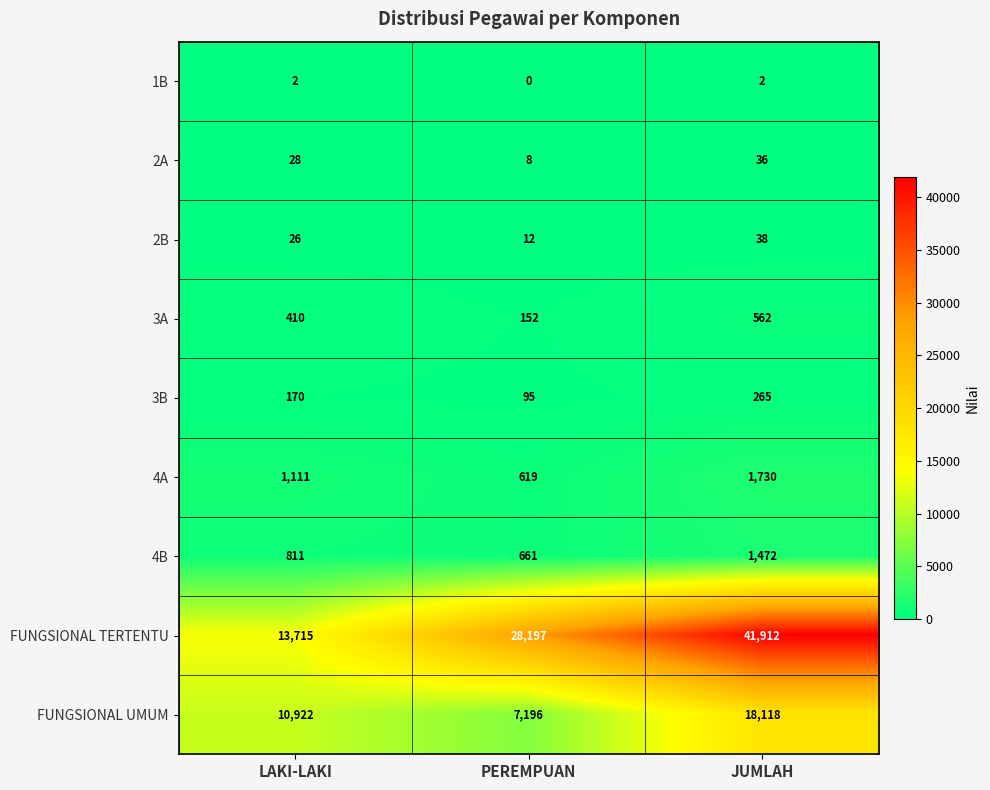

Reading right to left, list all the values displayed in this chart.

1B: JUMLAH=2	PEREMPUAN=0	LAKI-LAKI=2
2A: JUMLAH=36	PEREMPUAN=8	LAKI-LAKI=28
2B: JUMLAH=38	PEREMPUAN=12	LAKI-LAKI=26
3A: JUMLAH=562	PEREMPUAN=152	LAKI-LAKI=410
3B: JUMLAH=265	PEREMPUAN=95	LAKI-LAKI=170
4A: JUMLAH=1730	PEREMPUAN=619	LAKI-LAKI=1111
4B: JUMLAH=1472	PEREMPUAN=661	LAKI-LAKI=811
FUNGSIONAL TERTENTU: JUMLAH=41912	PEREMPUAN=28197	LAKI-LAKI=13715
FUNGSIONAL UMUM: JUMLAH=18118	PEREMPUAN=7196	LAKI-LAKI=10922